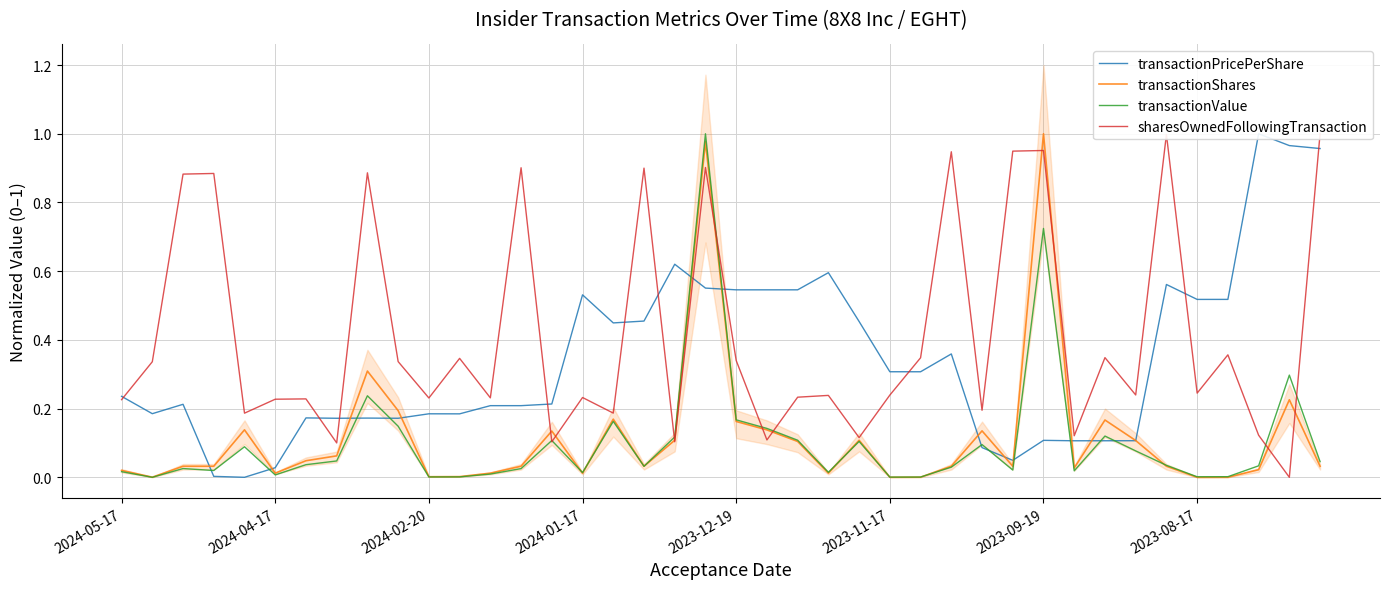

What are all the series names shown in the legend?

transactionPricePerShare, transactionShares, transactionValue, sharesOwnedFollowingTransaction